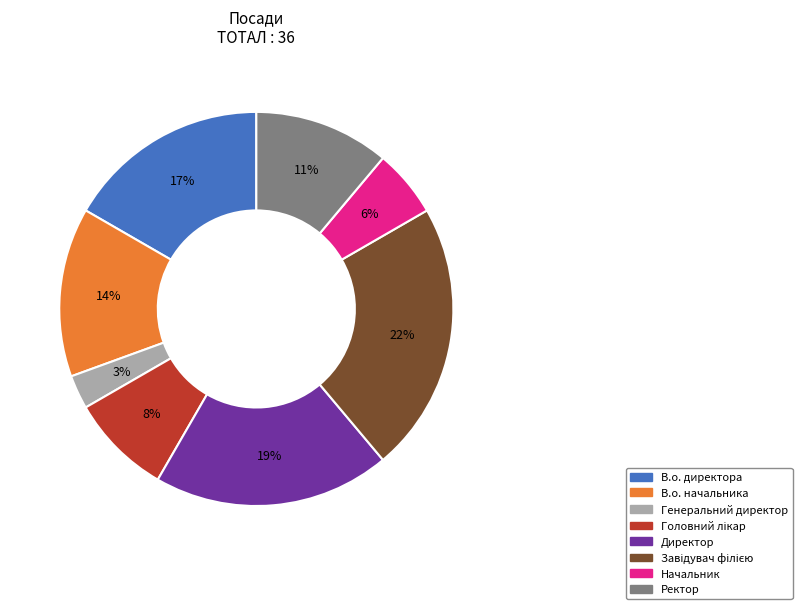

How many segments does this pie chart have?

8